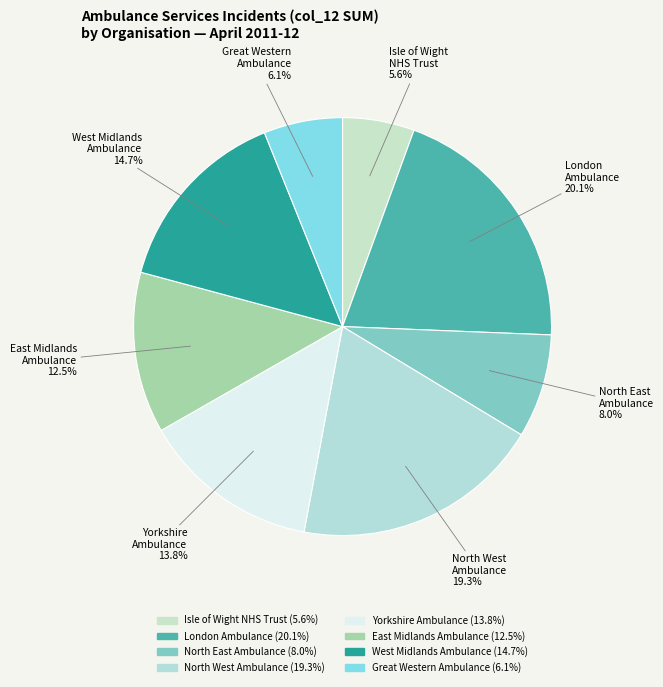

Is there any slice that represents more than half of the pie?

No